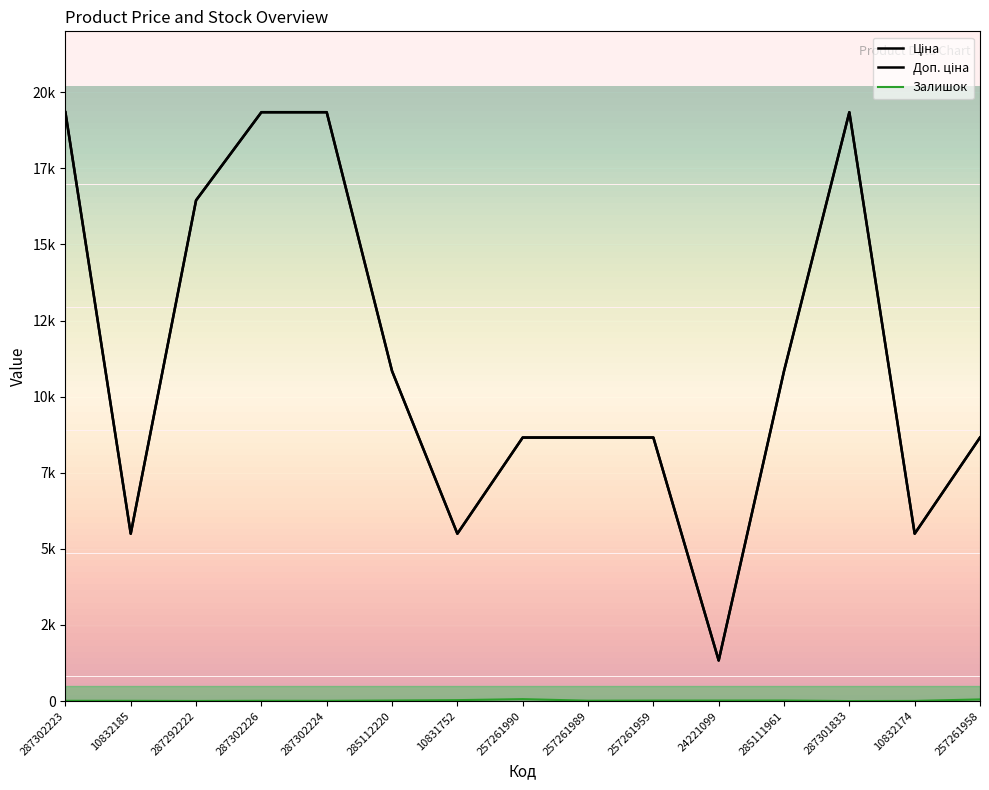

What is the greatest value displayed?

19343.1